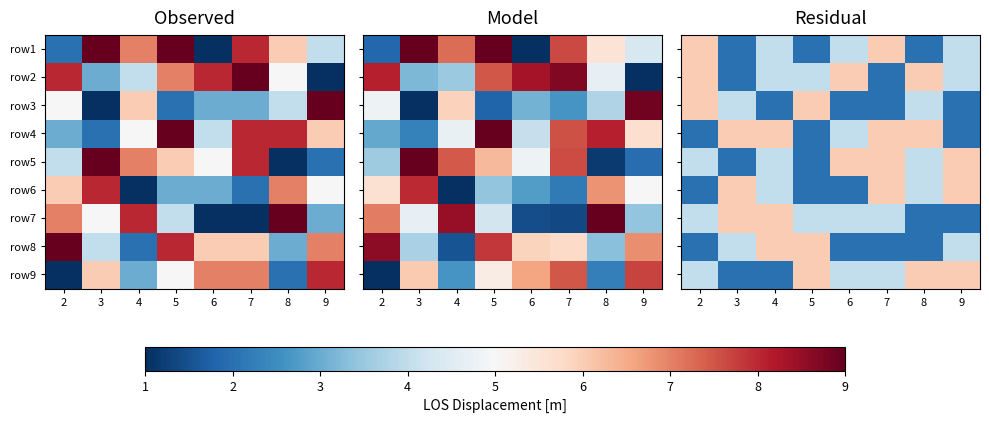

List the series in order of their peak value, highest first.

row1, row2, row3, row4, row5, row6, row7, row8, row9